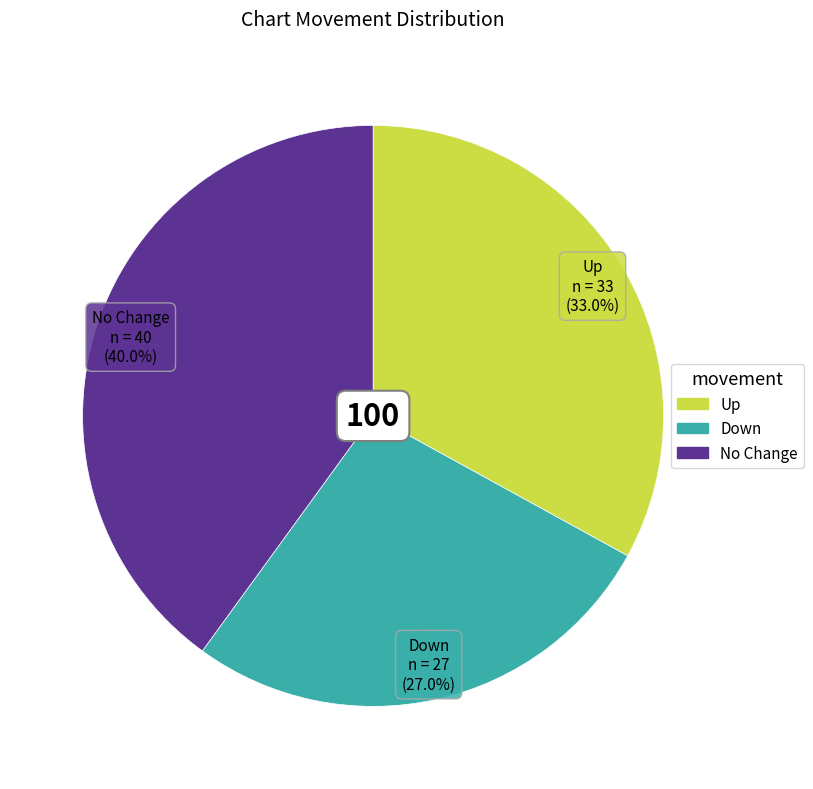

Is there any slice that represents more than half of the pie?

No